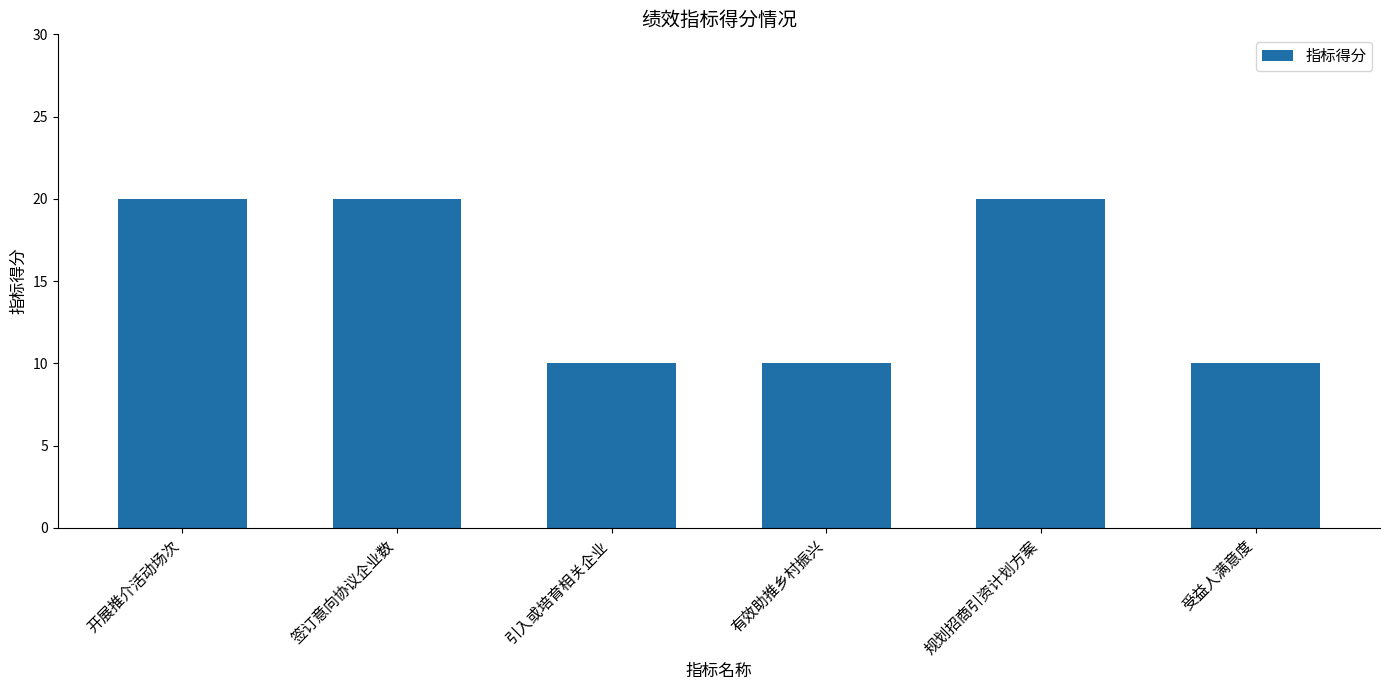

What is the greatest value displayed?

20